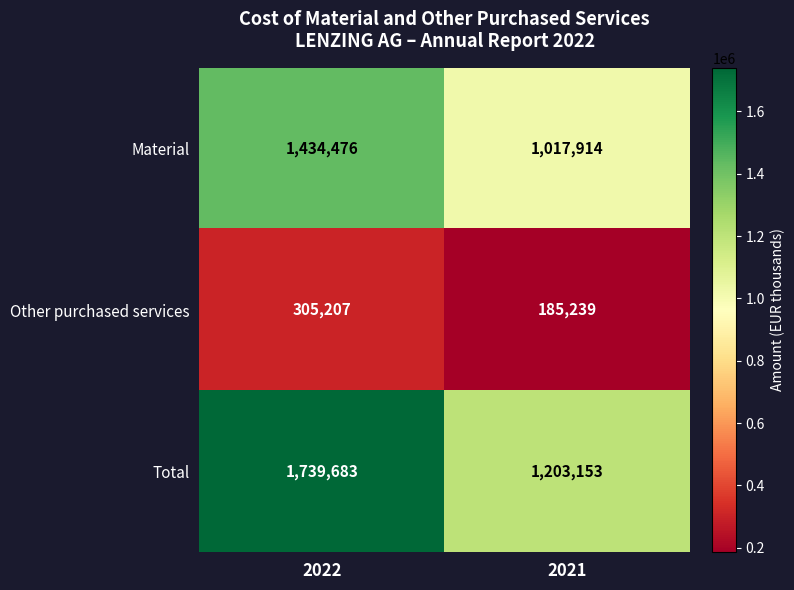

Is it true that Total equals 2870117 at 2022?

False